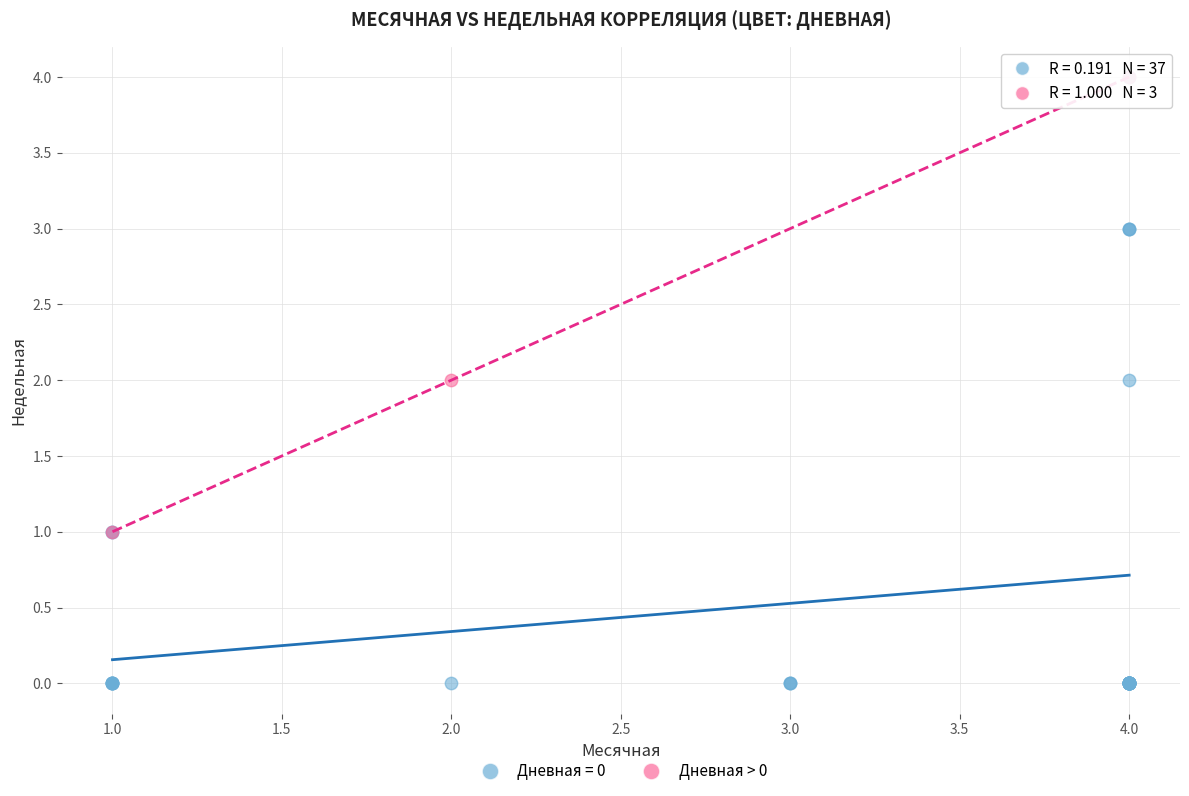

Which series reaches the minimum Y coordinate?

Дневная = 0